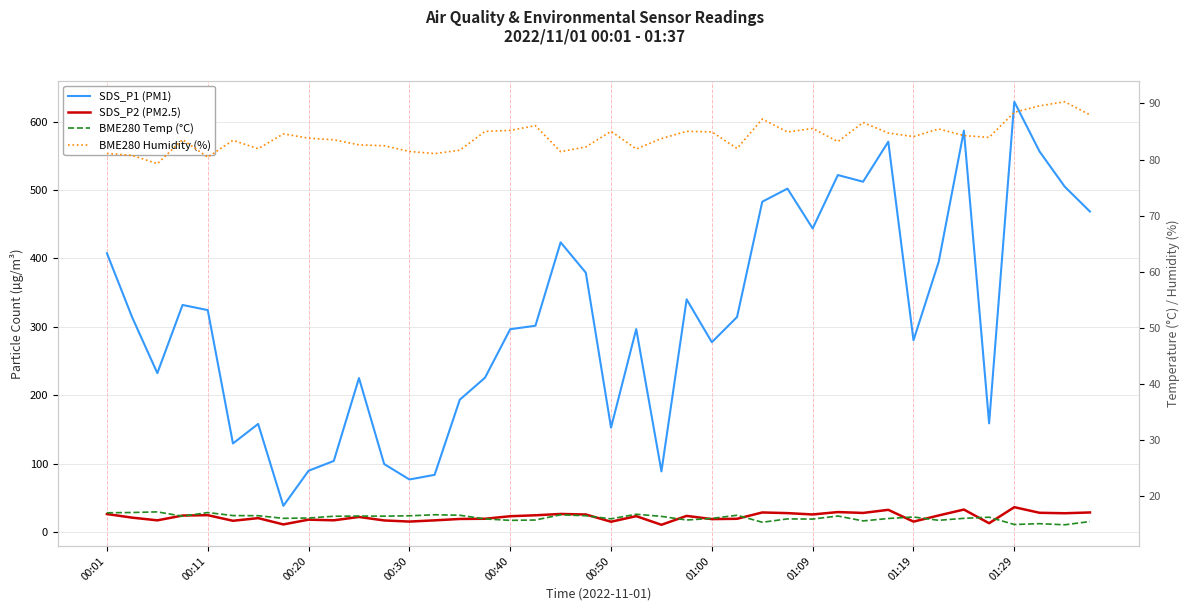

In BME280 Temp (°C), how many points are higher than both neighbors (excluding endpoints)?

12